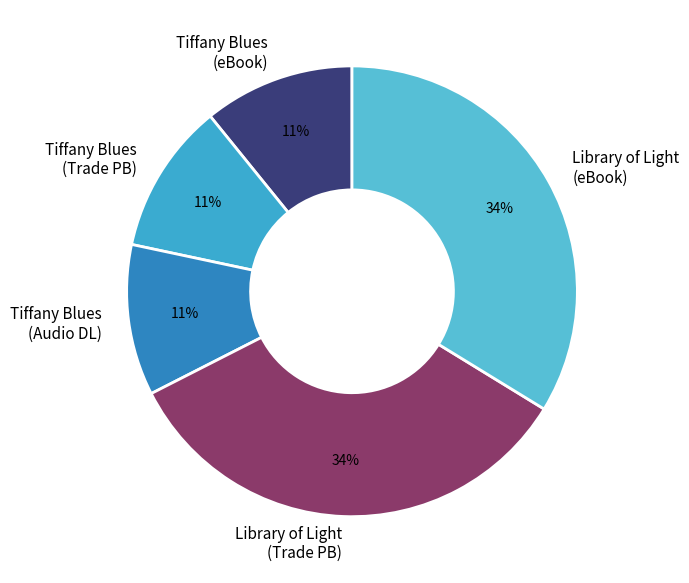

What percentage is the Tiffany Blues (eBook) slice, to the nearest percent?

11%